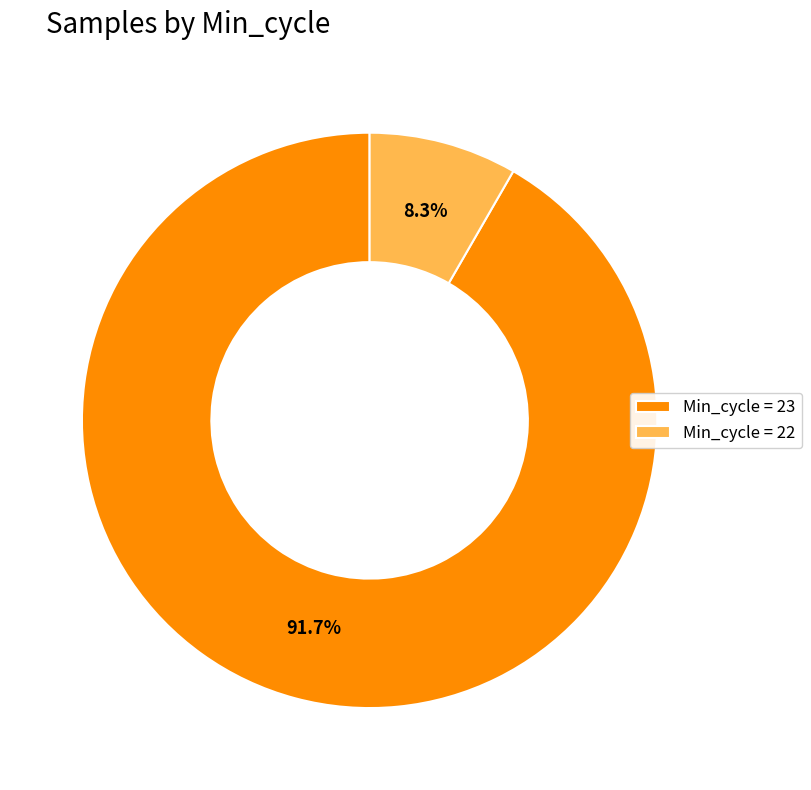

Rank the categories by value from highest to lowest.

Min_cycle = 23, Min_cycle = 22